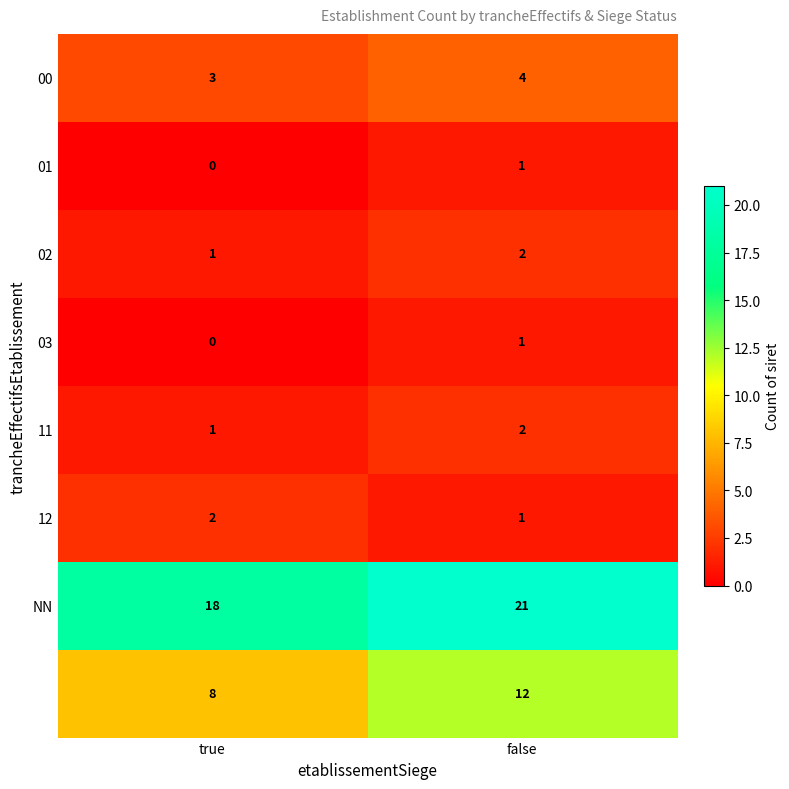

What is the spread (max minus min) of values at true?

18